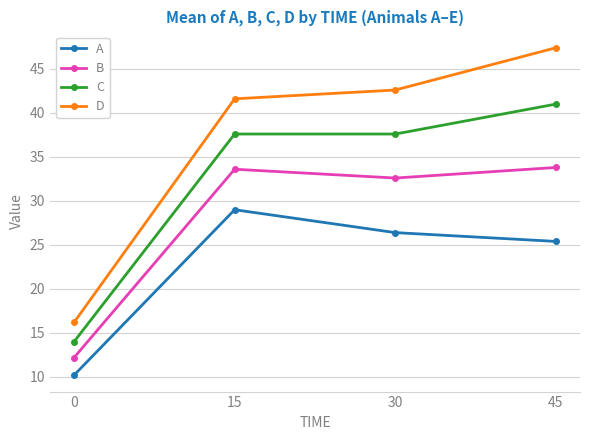

How many categories are shown in the chart?

4